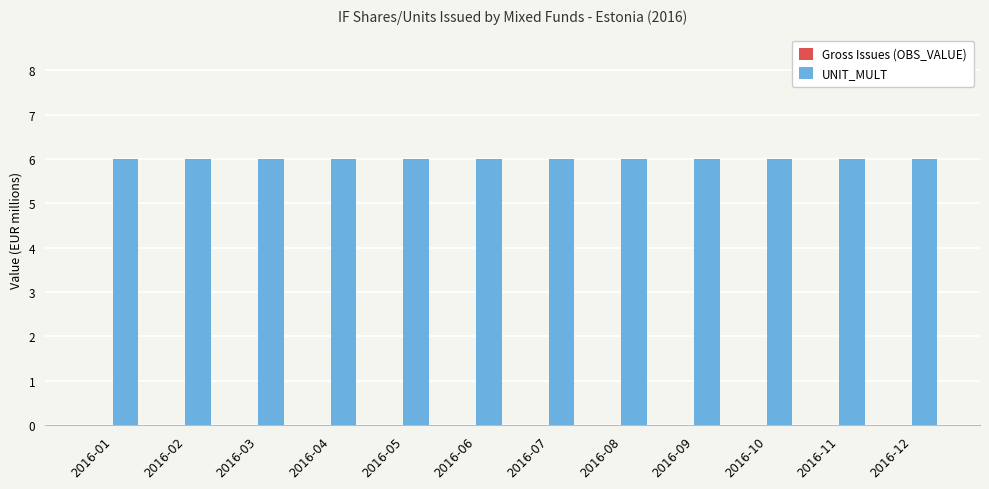

At 2016-01, list the series in order from largest to smallest.

UNIT_MULT, Gross Issues (OBS_VALUE)